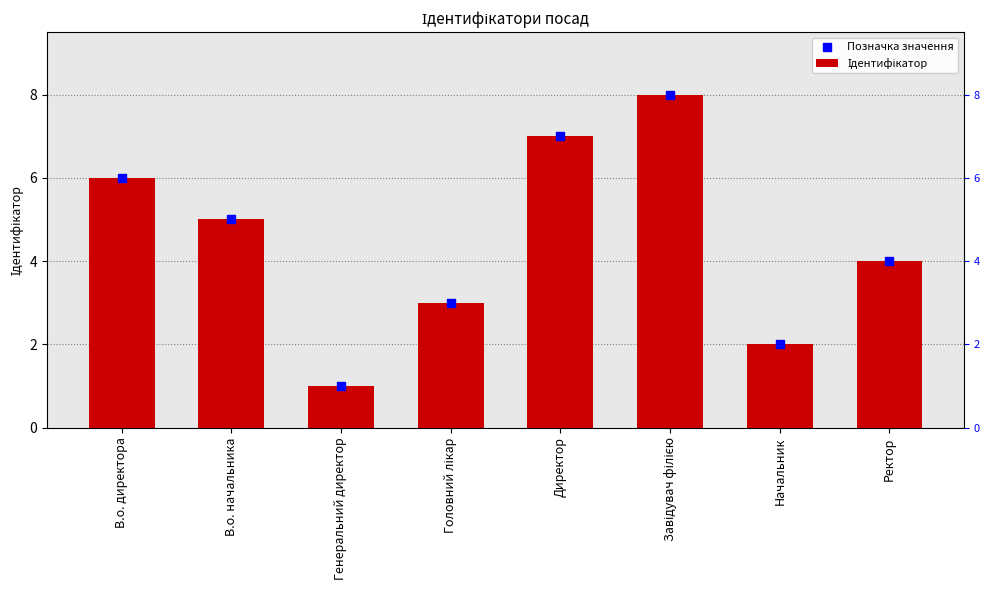

Which series contains the lowest Y value?

Ідентифікатор